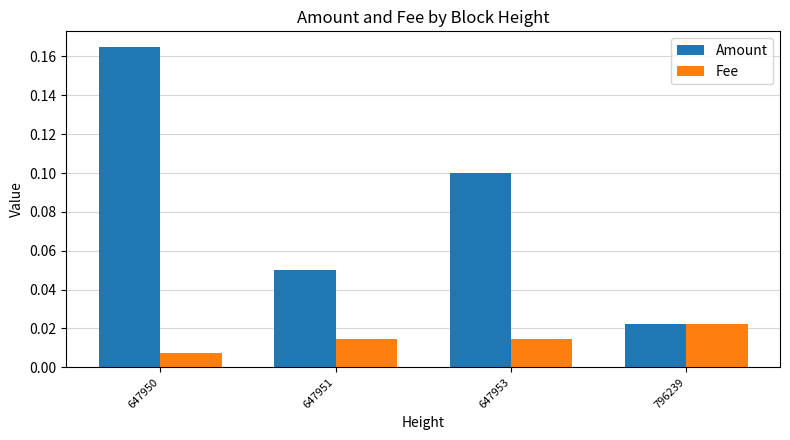

Which category has the lowest value in the Amount series?

796239